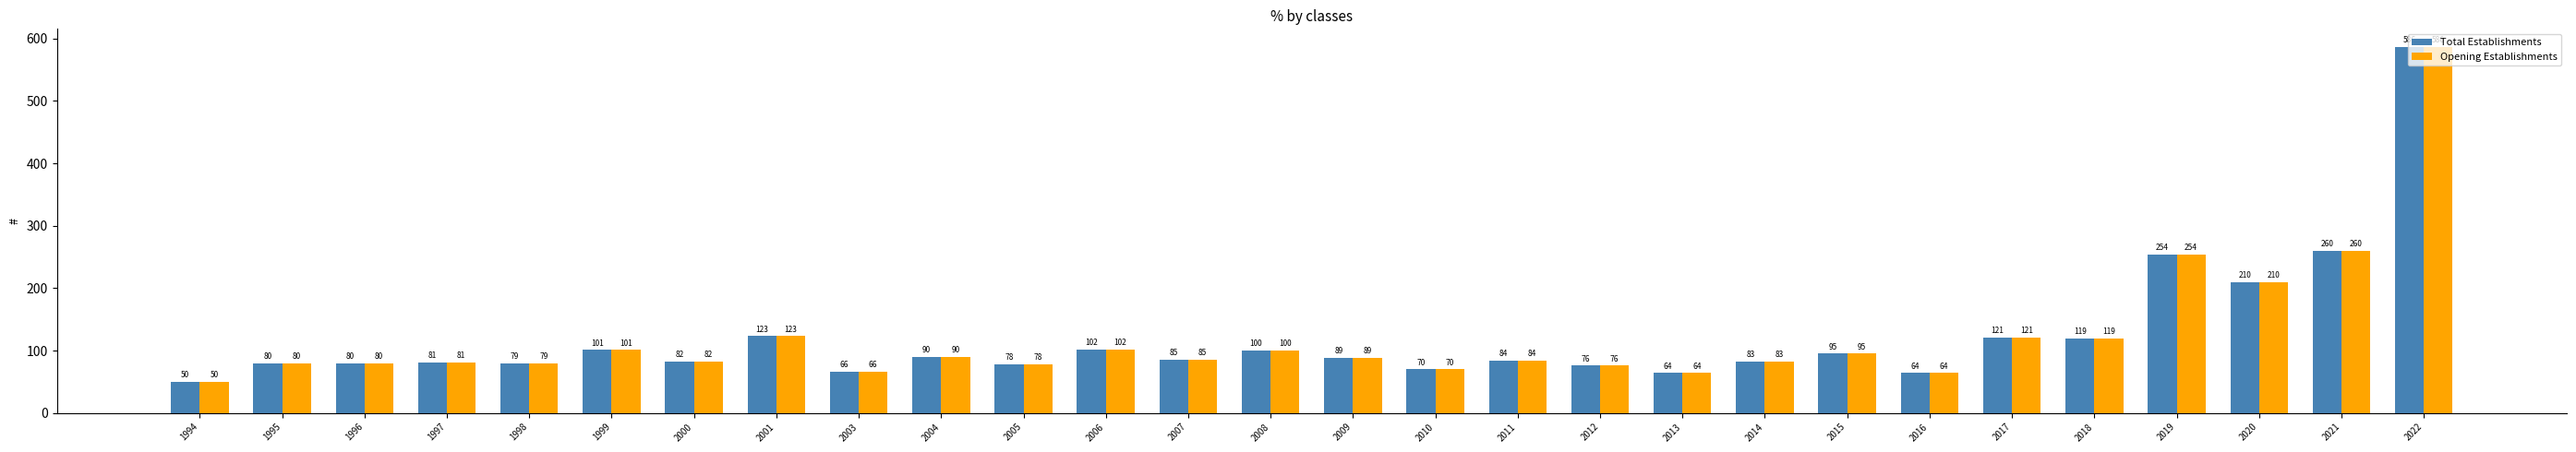

Are the bars grouped side by side (vs. stacked)?

Yes